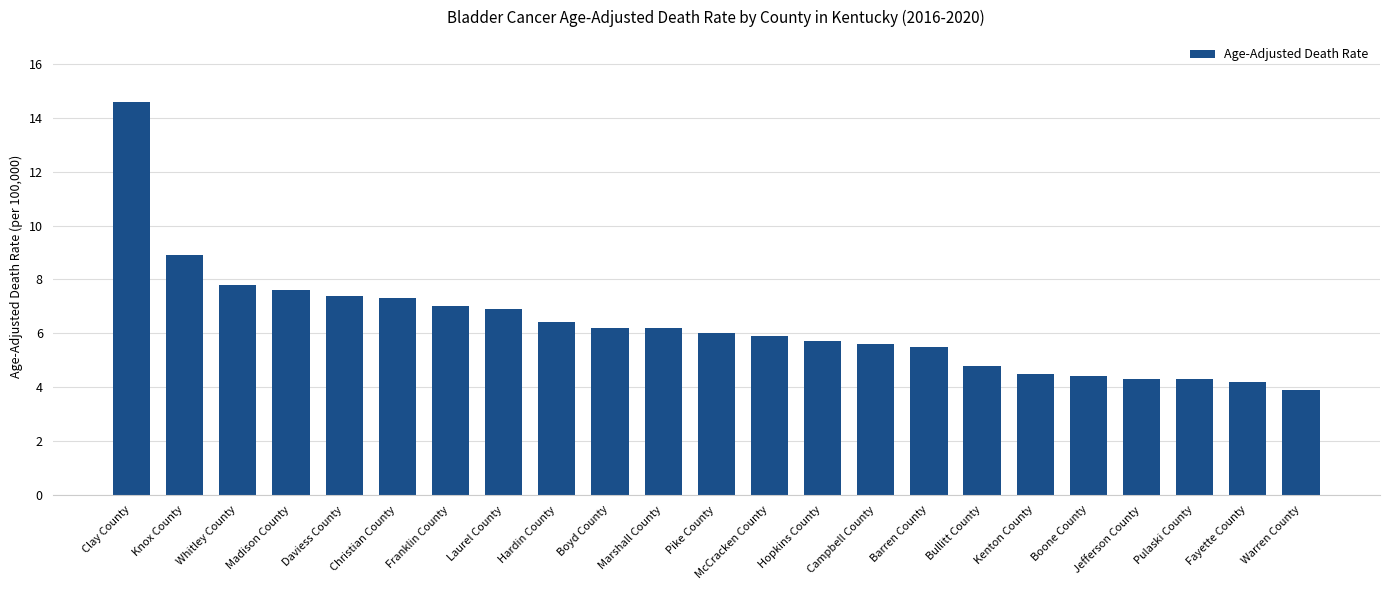

What is the label of the 13th bar from the left?

McCracken County